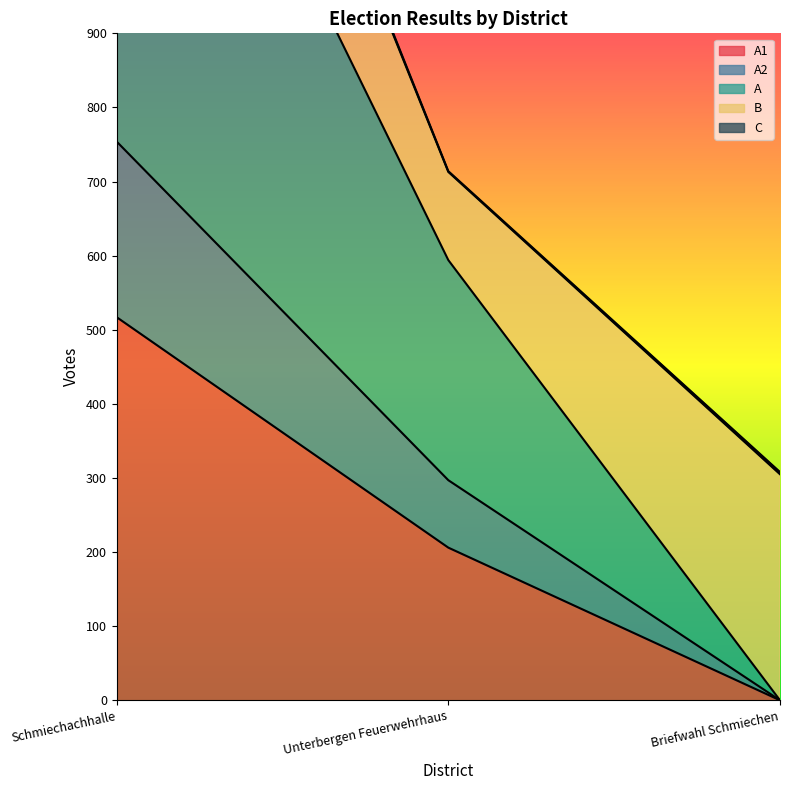

Which category has the lowest value in the A1 series?

Briefwahl Schmiechen